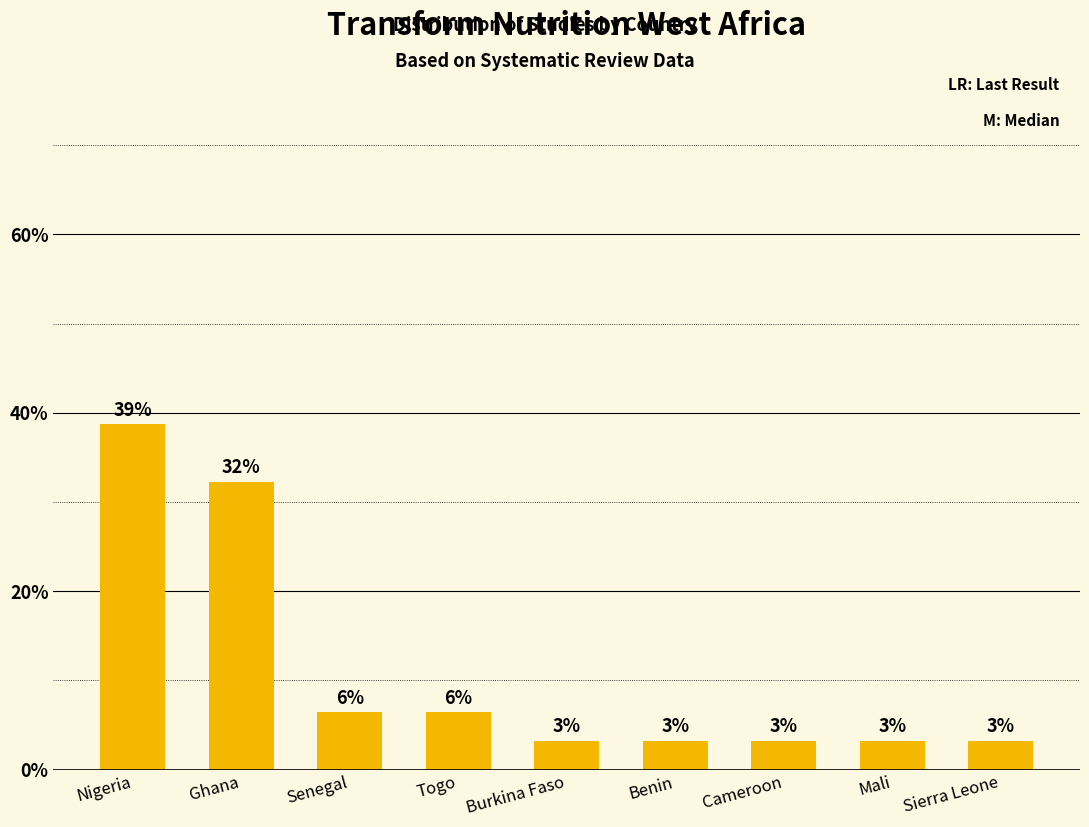

List the labels in order of value, largest first.

Nigeria, Ghana, Senegal, Togo, Burkina Faso, Benin, Cameroon, Mali, Sierra Leone